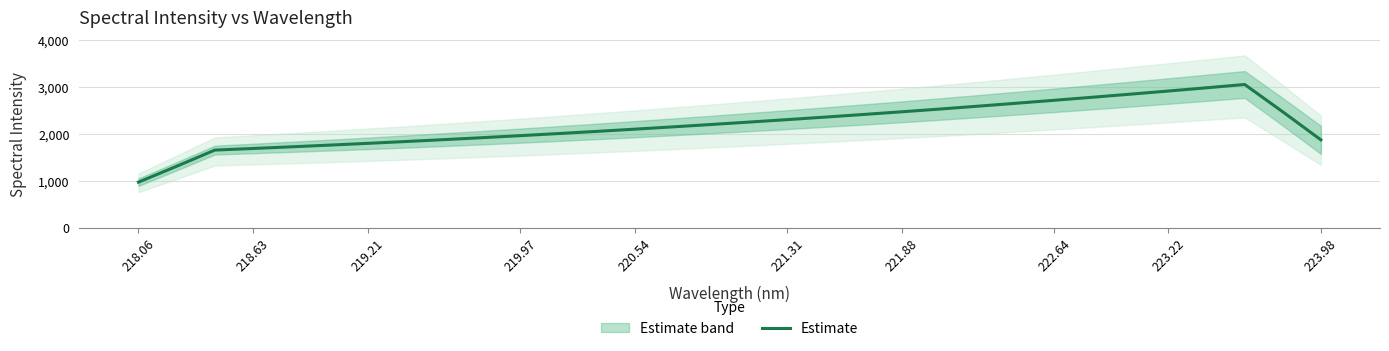

Which category has the lowest value in the Estimate series?

218.06